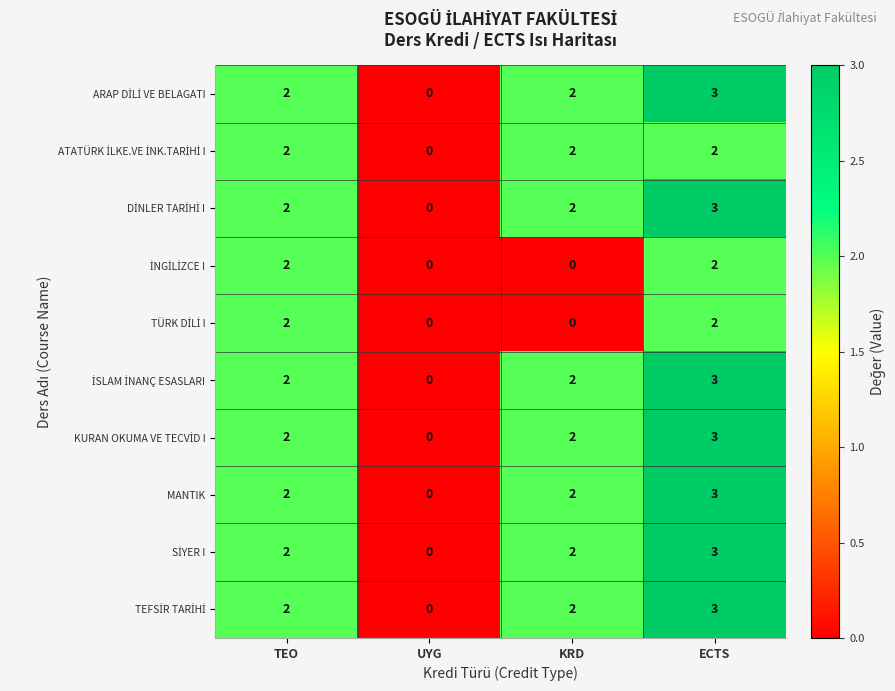

What is the total value across all series at KRD?

16